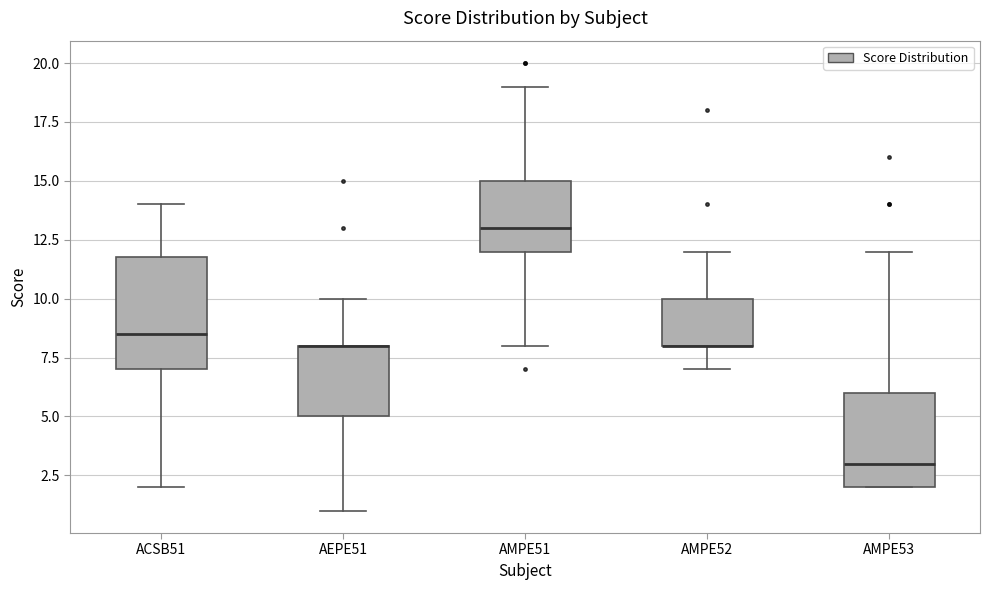

Where is the lower edge of the box for AEPE51 on the y-axis? The values are not printed on the chart, so give them approximately, as read against the axis.

5.0